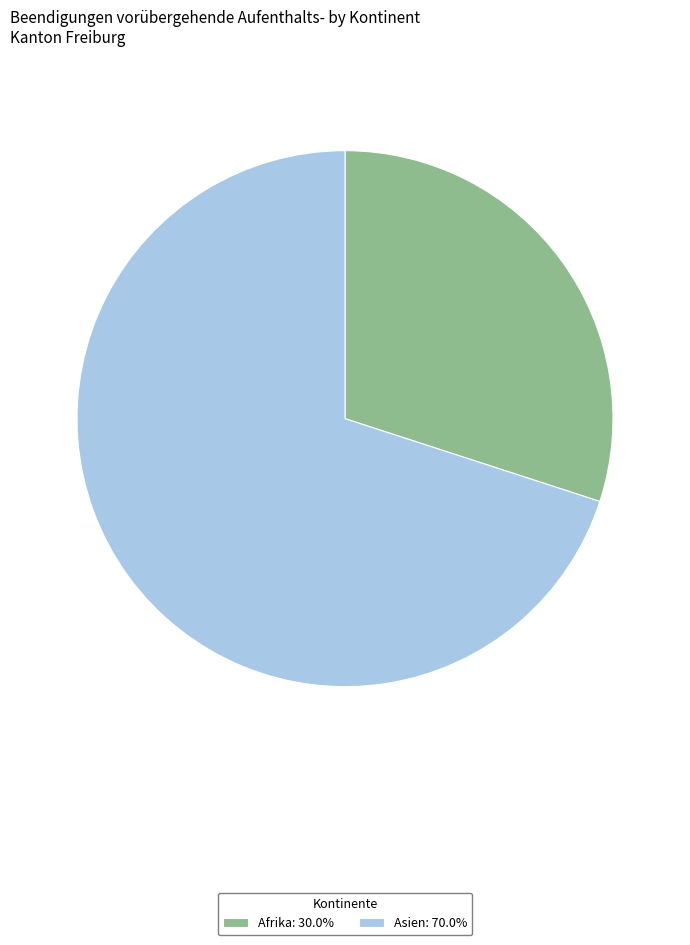

Count the number of slices in the pie.

2